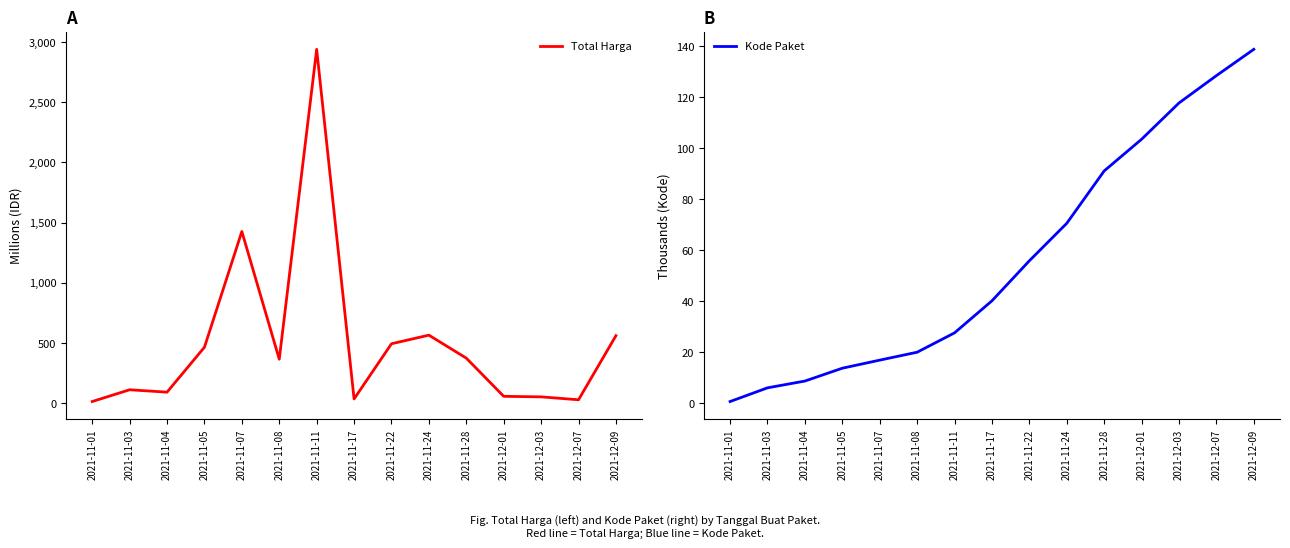

Where is the first local minimum for Total Harga?

2021-11-04